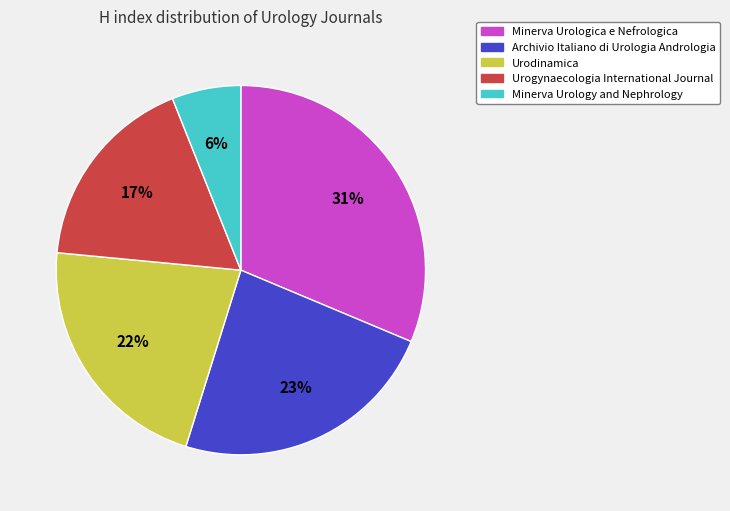

True or false: Archivio Italiano di Urologia Andrologia accounts for 38% of the total.

False